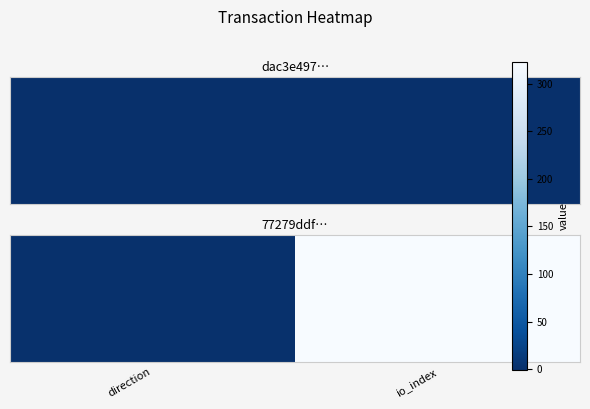

The value at direction is 2. True or false?

False